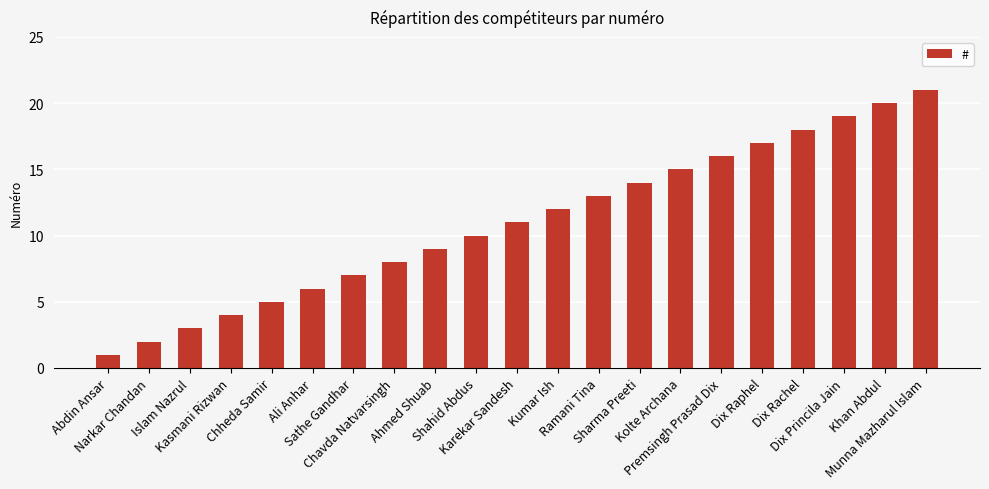

List the labels in order of value, largest first.

Munna Mazharul Islam, Khan Abdul, Dix Princila Jain, Dix Rachel, Dix Raphel, Premsingh Prasad Dix, Kolte Archana, Sharma Preeti, Ramani Tina, Kumar Ish, Karekar Sandesh, Shahid Abdus, Ahmed Shuab, Chavda Natvarsingh, Sathe Gandhar, Ali Anhar, Chheda Samir, Kasmani Rizwan, Islam Nazrul, Narkar Chandan, Abdin Ansar